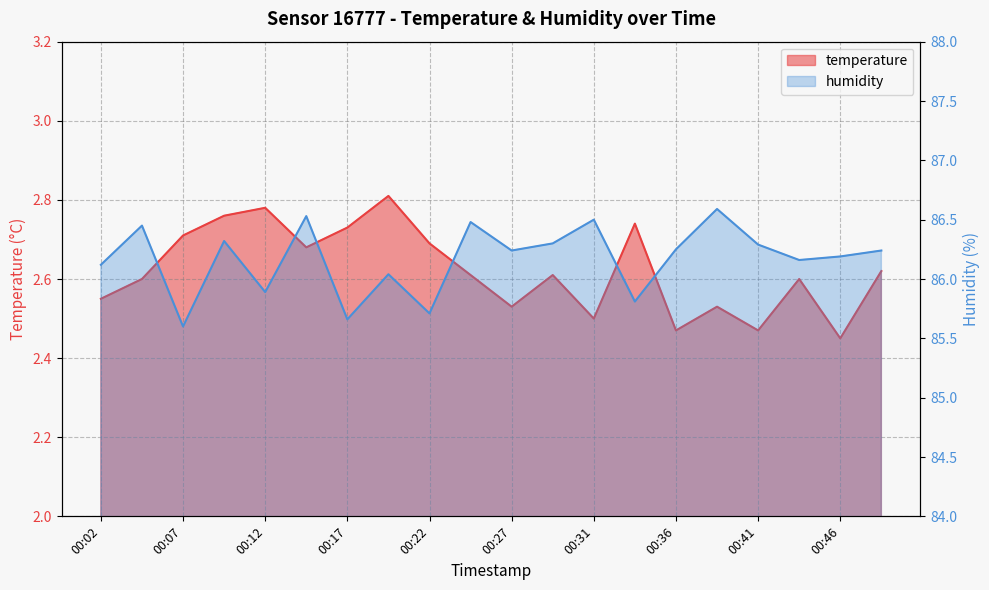

List the labels in order of temperature value, smallest first.

00:46, 00:36, 00:41, 00:31, 00:27, 00:39, 00:02, 00:04, 00:44, 00:24, 00:29, 00:49, 00:14, 00:22, 00:07, 00:17, 00:34, 00:09, 00:12, 00:19